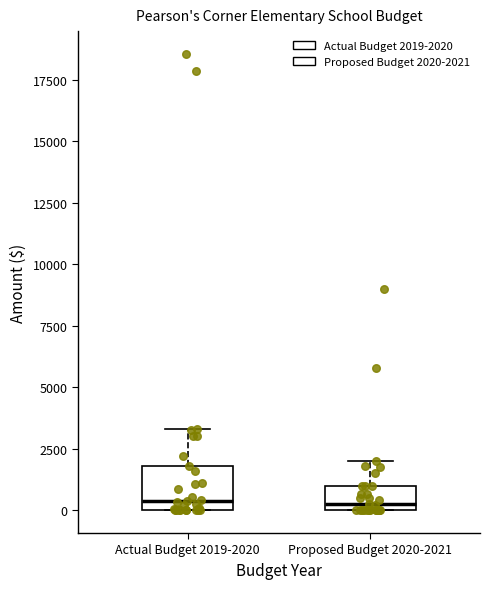

Reading left to right, read every box against the y-axis: the position of its median line, the range the box covers, and the ends of its whiskers. The values are not printed on the chart, so give them approximately, as read against the axis.

Actual Budget 2019-2020: median 500, box 0 to 2000, whiskers 0 to 3500
Proposed Budget 2020-2021: median 500, box 0 to 1000, whiskers 0 to 2000